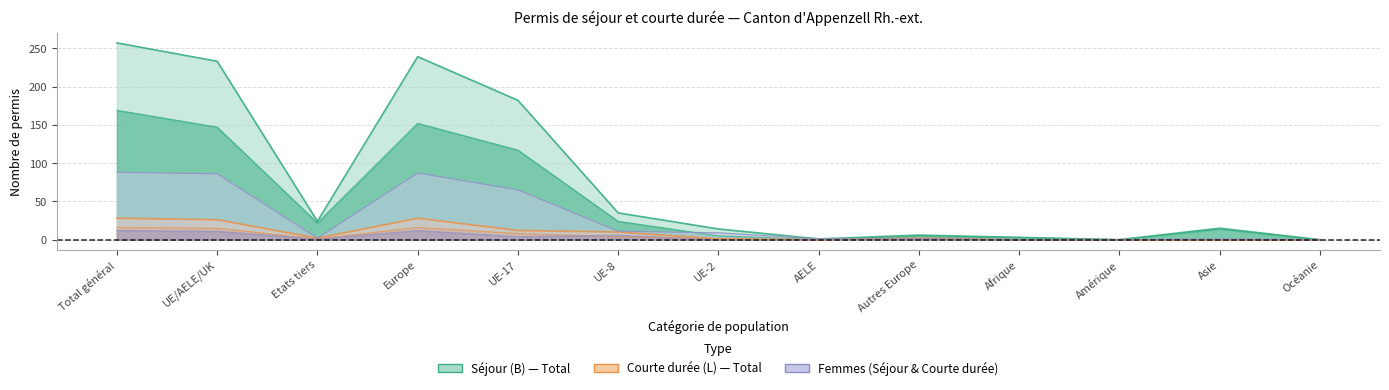

What is the difference between the maximum and minimum values in the Courte durée Hommes series?

16